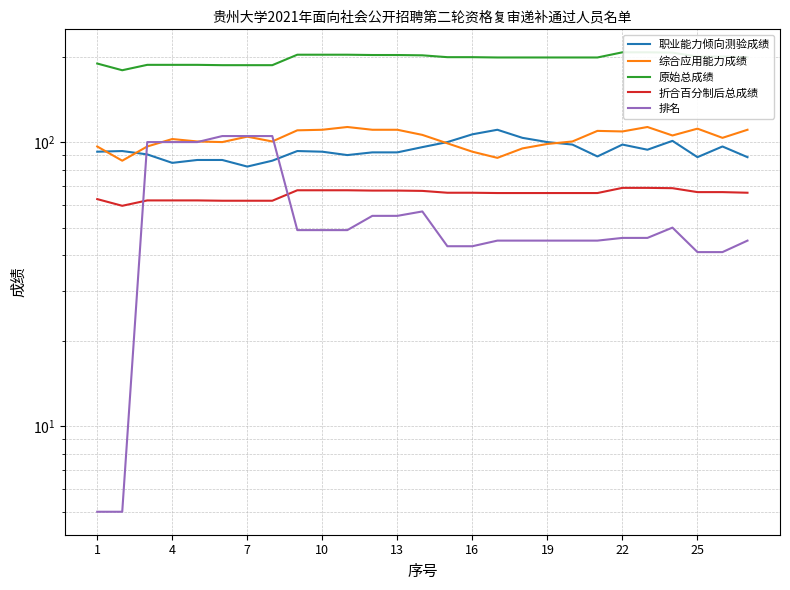

Is the value of 综合应用能力成绩 at 16 greater than the value of 排名 at 21?

Yes